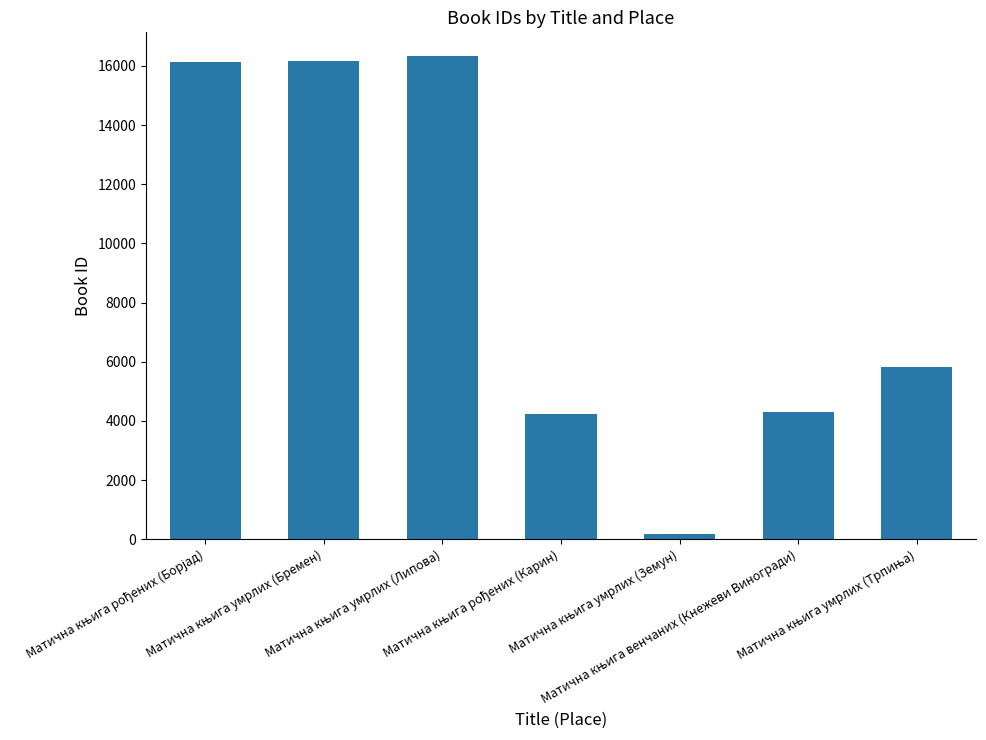

What is the difference between the second highest and second lowest values?

11955